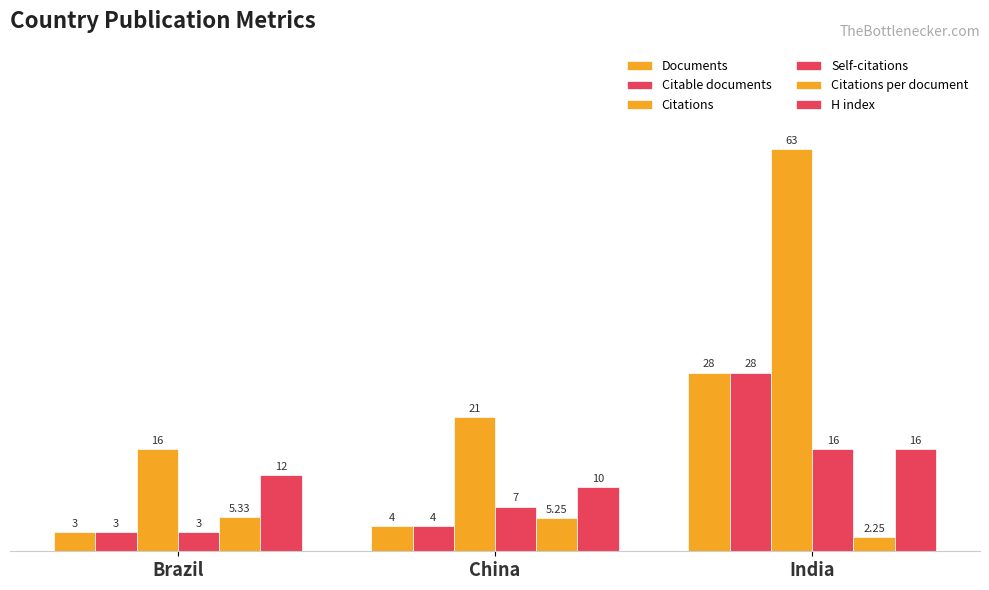

Count the number of categories in the chart.

3